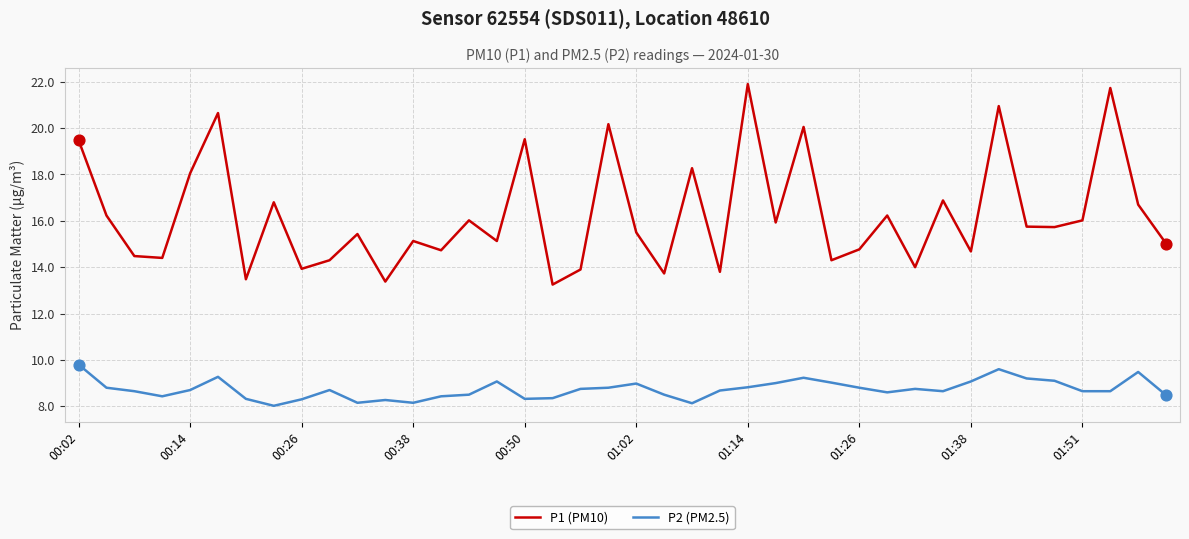

Which series has the largest total across all categories?

P1 (PM10)